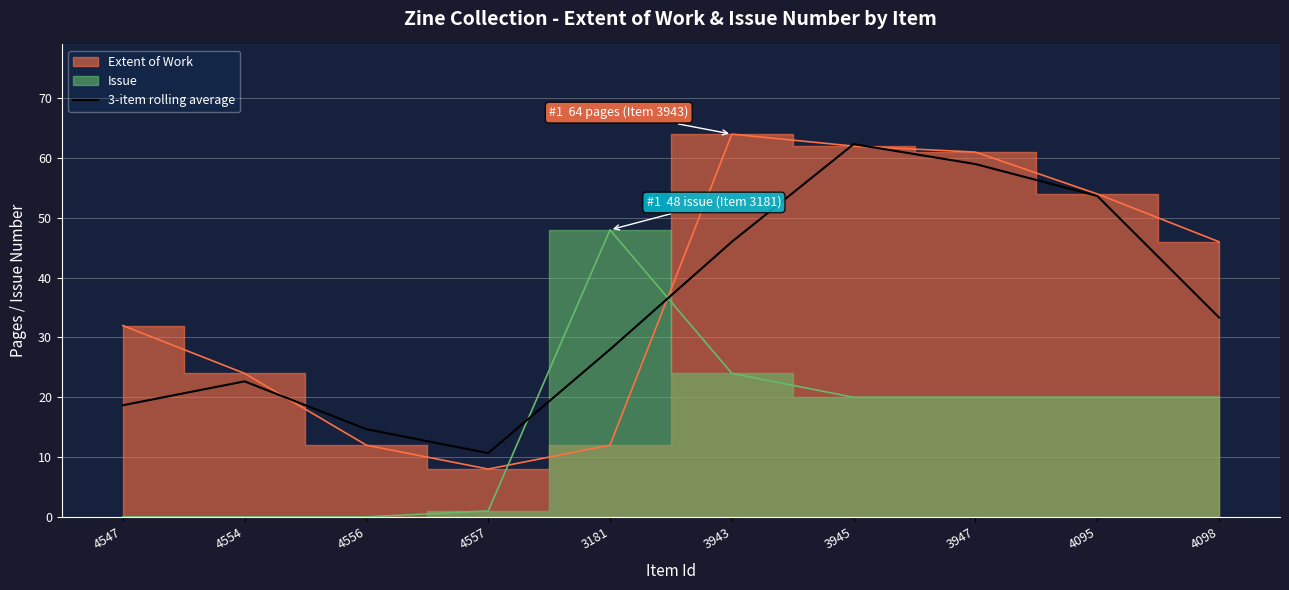

Does the chart display data point markers on the line(s)?

No